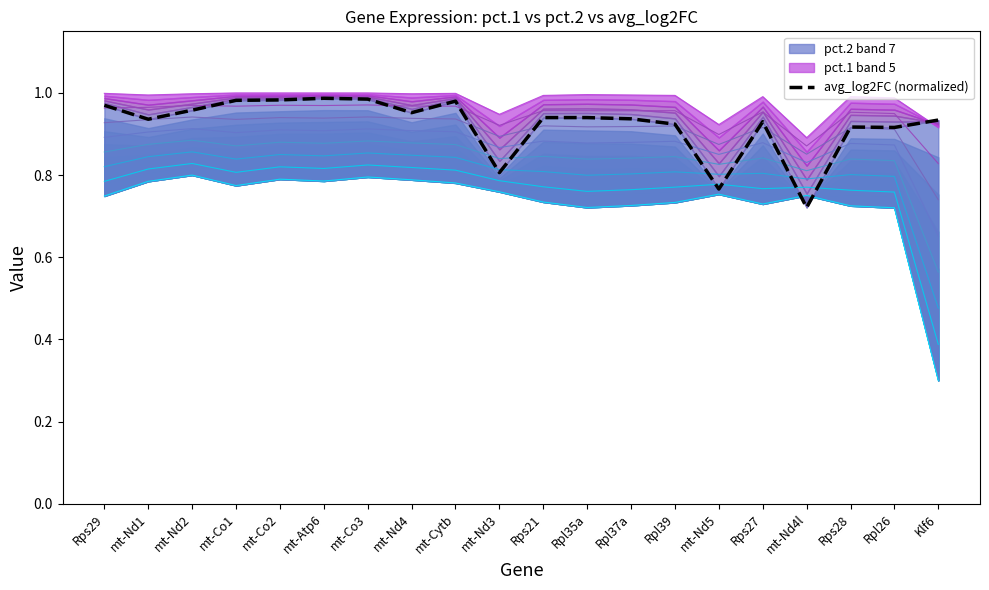

Where is the first local minimum?

mt-Nd1